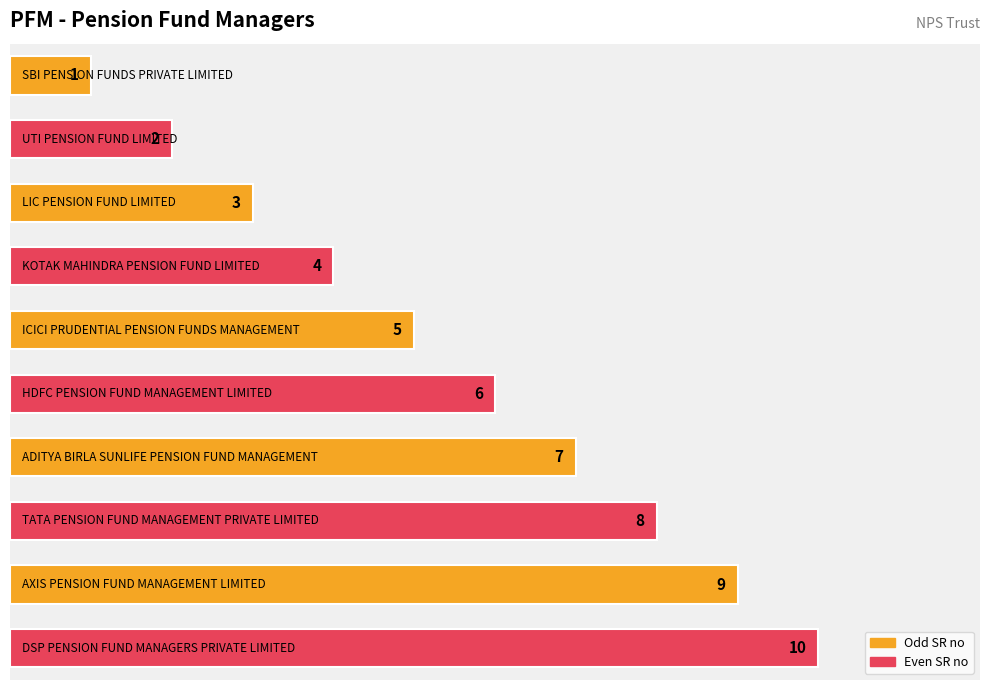

What is the average value?

6